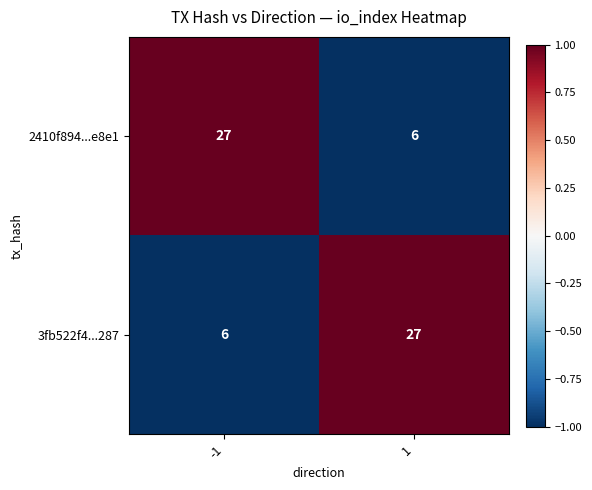

Is the value of 2410f894...e8e1 at -1 greater than the value of 3fb522f4...287 at -1?

Yes